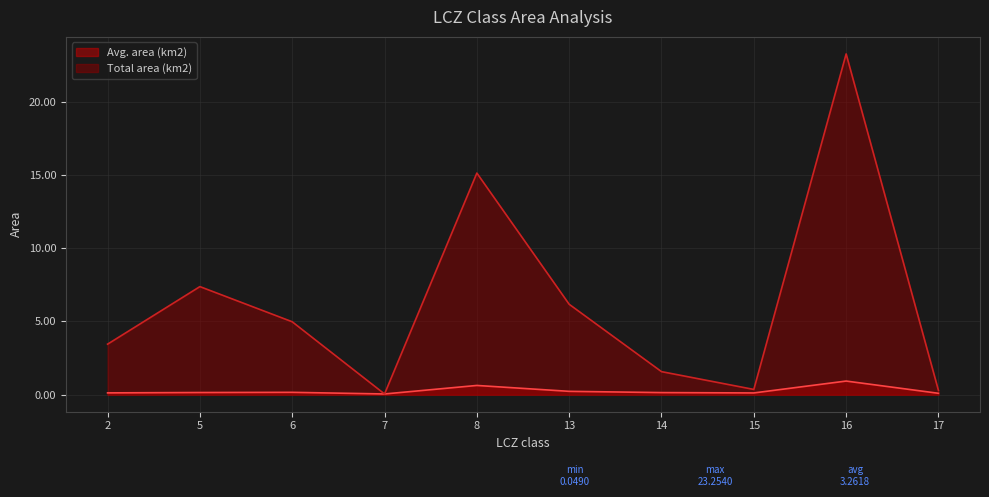

List the labels in order of Total area (km2) value, largest first.

16, 8, 5, 13, 6, 2, 14, 15, 17, 7